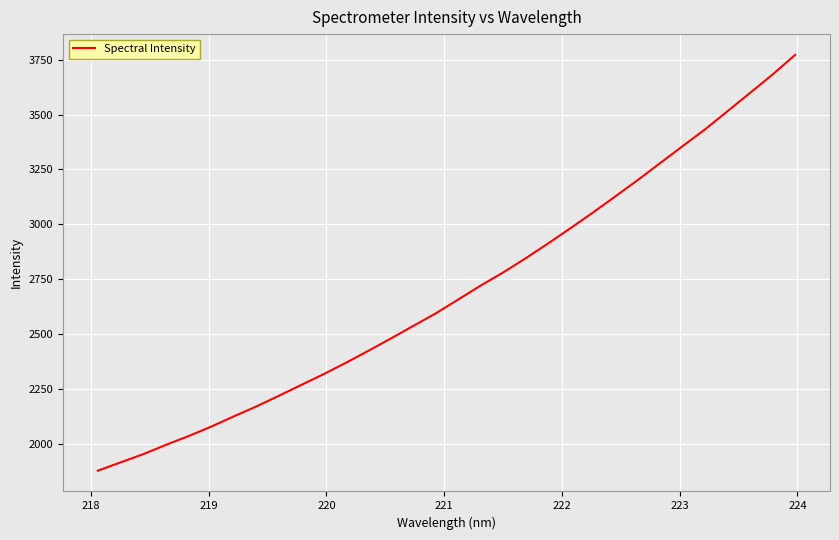

What is the smallest value displayed?

1876.7